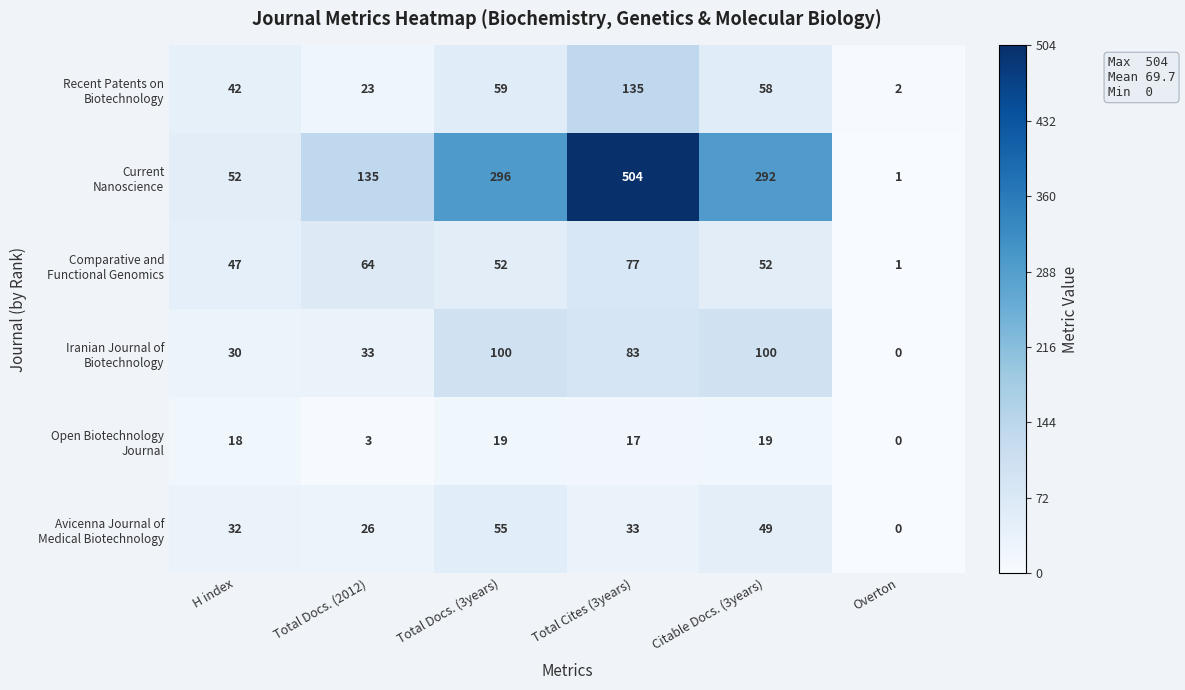

What is the spread (max minus min) of values at Citable Docs. (3years)?

273